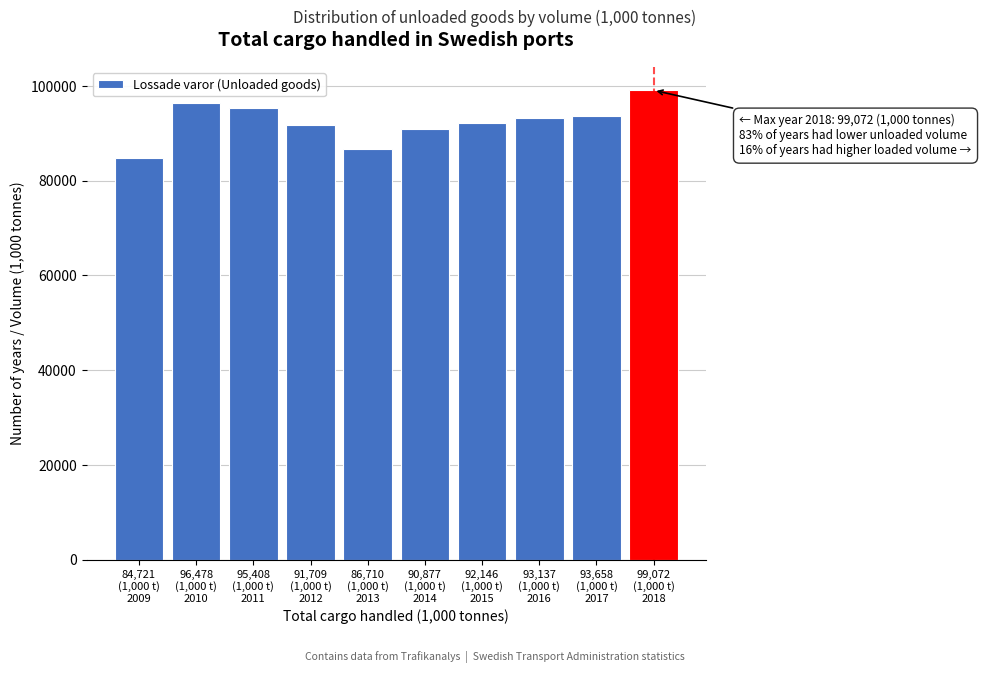

Reading left to right, what are all the values shown in this chart?

84721	96478	95408	91709	86710	90877	92146	93137	93658	99072